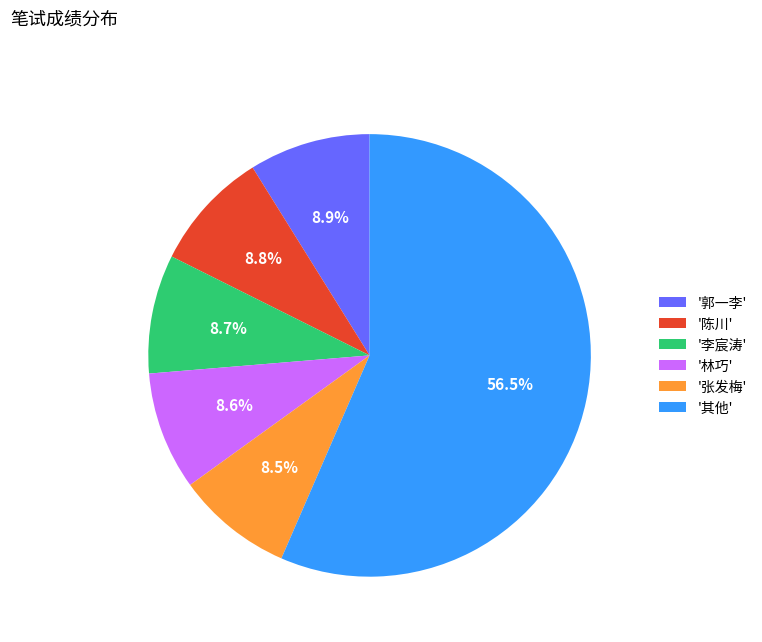

Is there a majority slice in this chart?

Yes